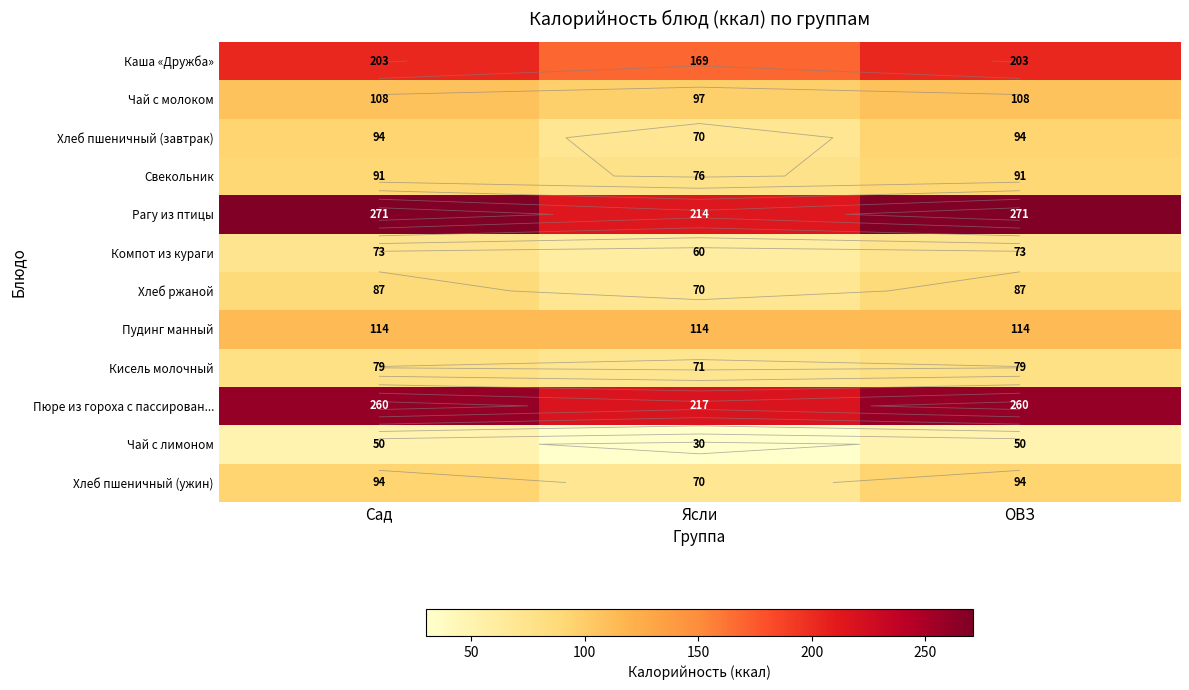

Where is Чай с молоком nearest to the value 102?

Ясли